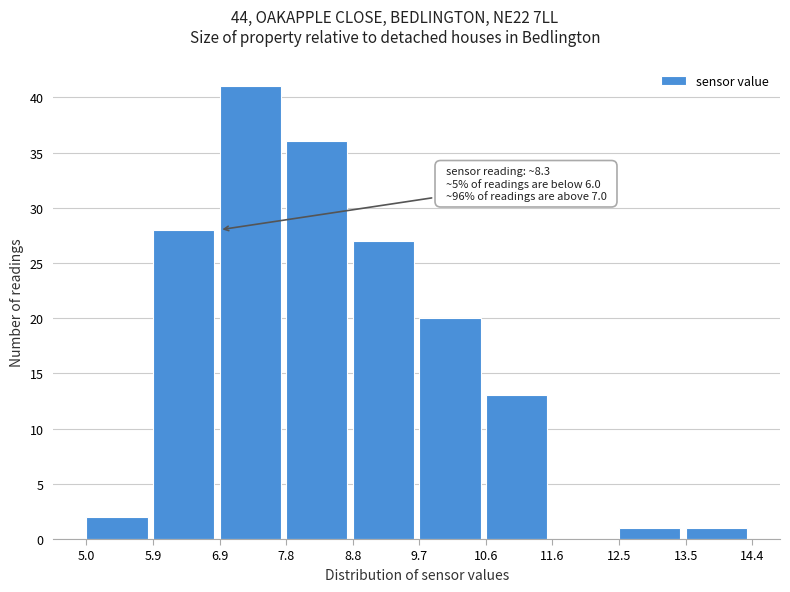

Which range on the x-axis has the tallest bar?

6.9 to 7.8